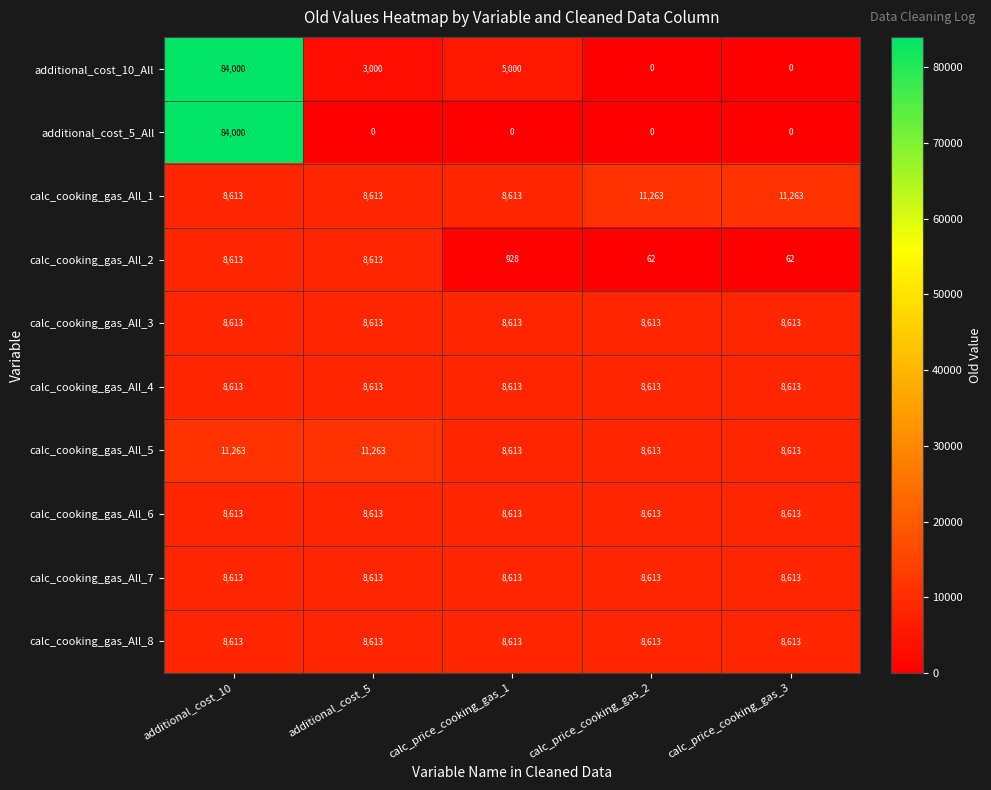

Between additional_cost_5 and calc_price_cooking_gas_1, which series saw the biggest shift?

calc_cooking_gas_All_2